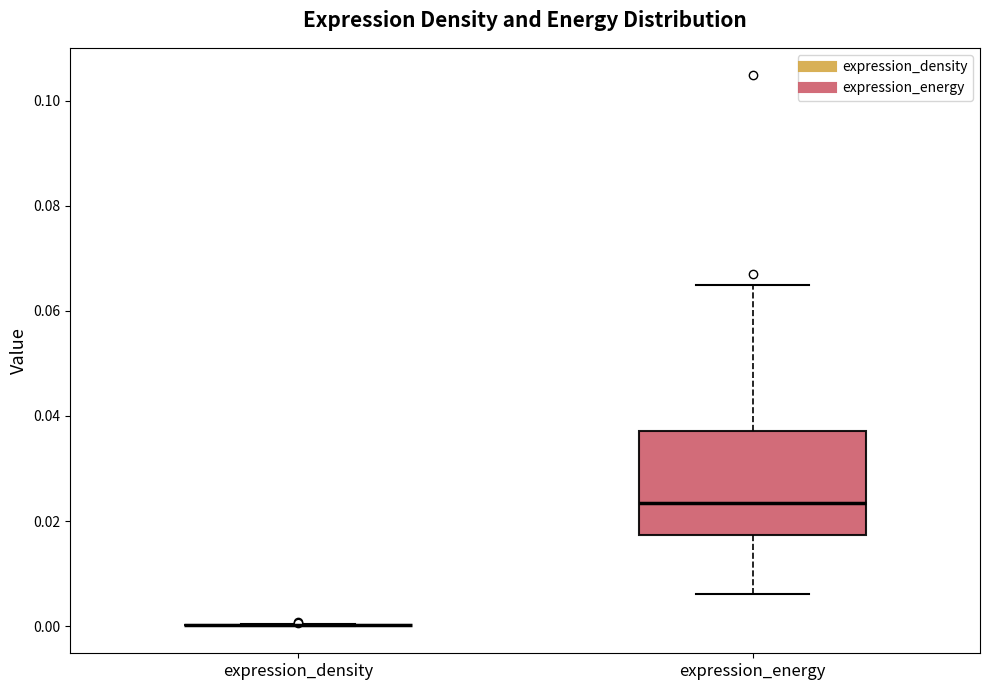

Where does the median line of the box for expression_energy sit on the y-axis? The values are not printed on the chart, so give them approximately, as read against the axis.

0.024